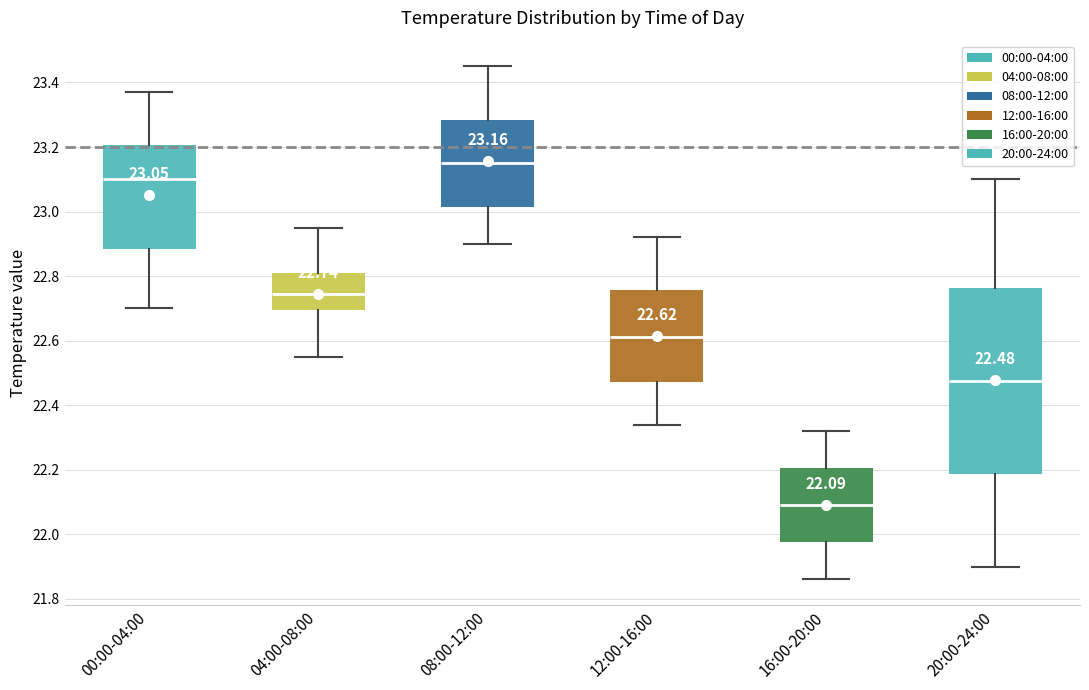

Which box is the tallest, from its lower edge to its upper edge?

20:00-24:00